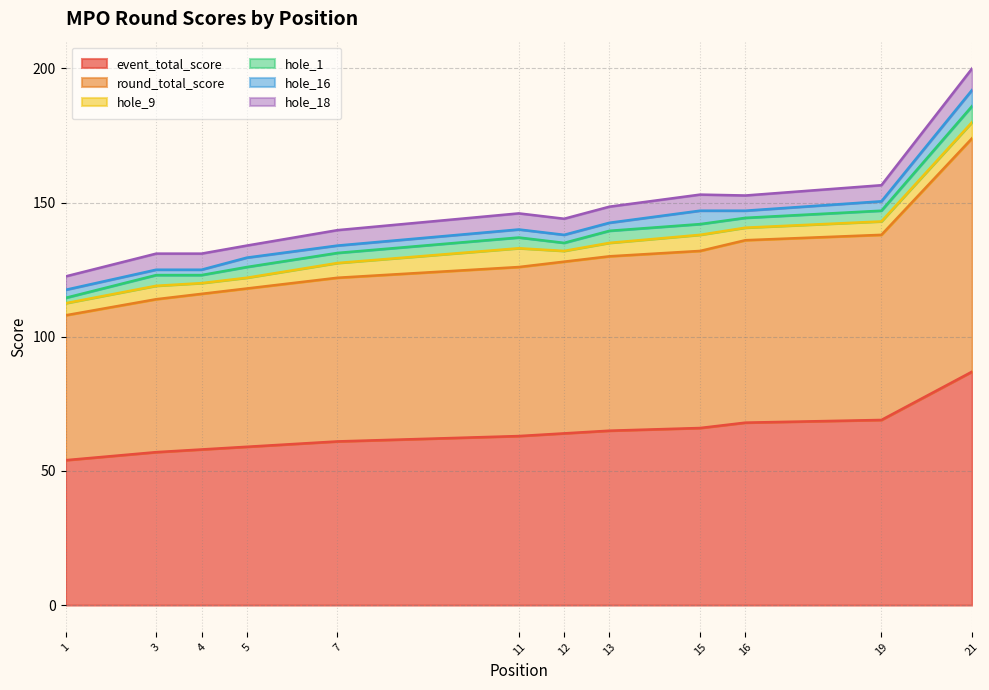

The hole_18 series shows 6 at 19. True or false?

True